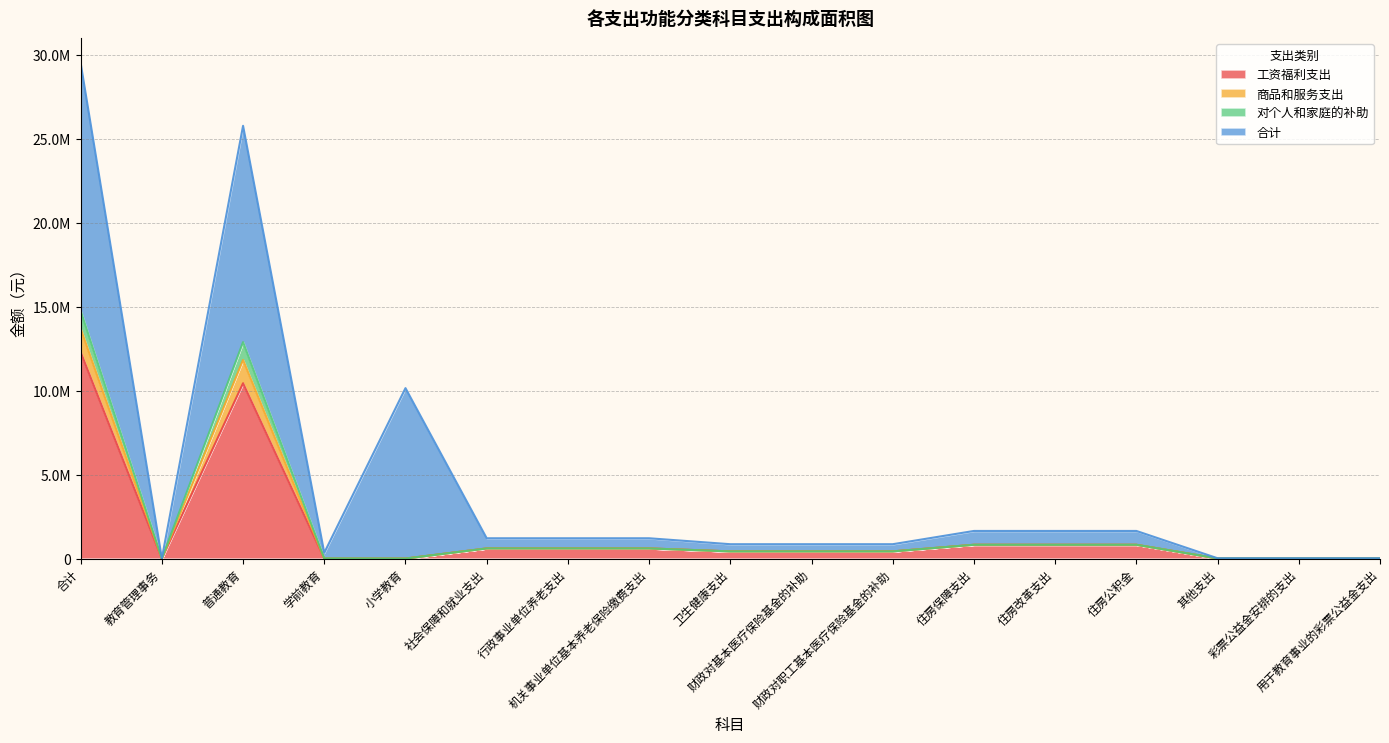

Does the chart have visible grid lines?

Yes